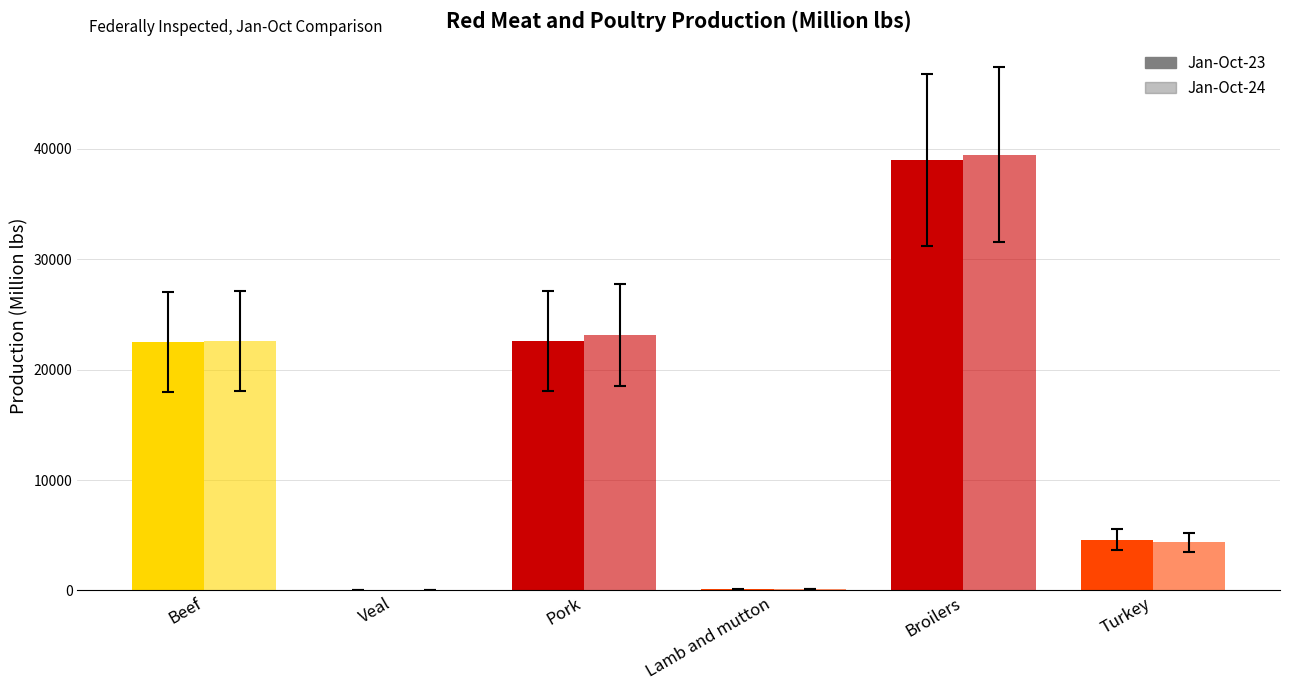

Reading left to right, transcribe all the data shown in this chart.

Jan-Oct-23: Beef=22497.4	Veal=40.0	Pork=22572.8	Lamb and mutton=108.5	Broilers=38953.3	Turkey=4614.8
Jan-Oct-24: Beef=22570.6	Veal=34.0	Pork=23126.5	Lamb and mutton=111.2	Broilers=39457.0	Turkey=4350.9